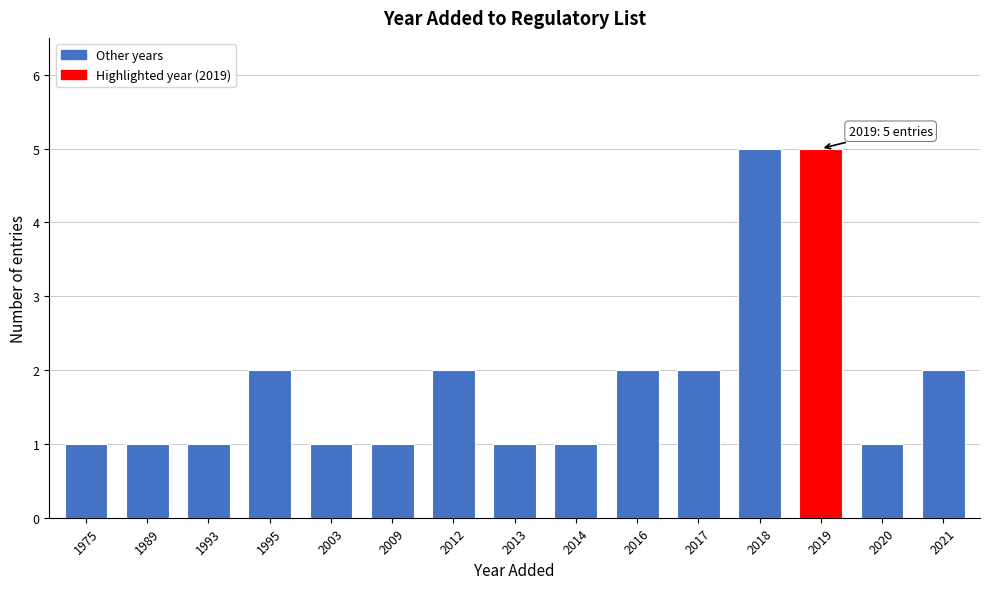

Reading left to right, list all the values displayed in this chart.

1	1	1	2	1	1	2	1	1	2	2	5	5	1	2